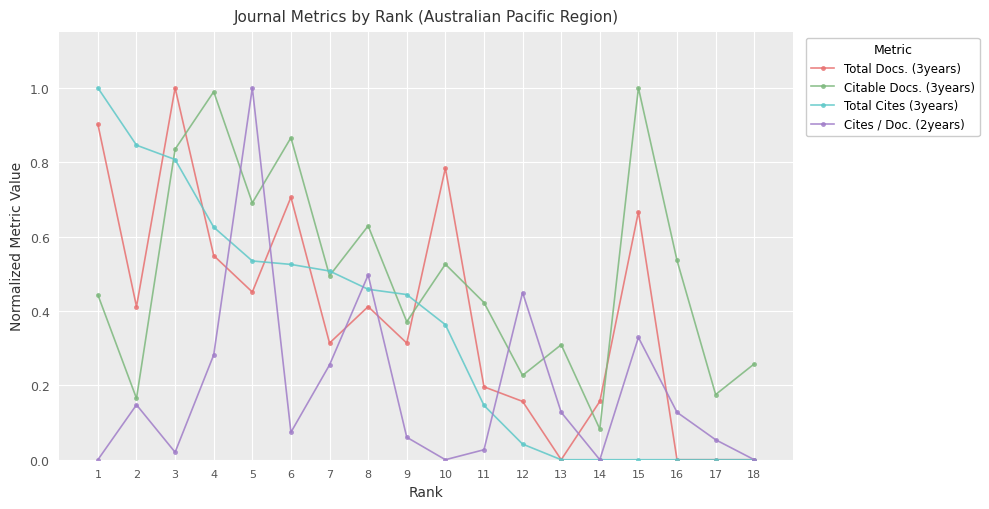

Where is the first local maximum for Total Docs. (3years)?

3